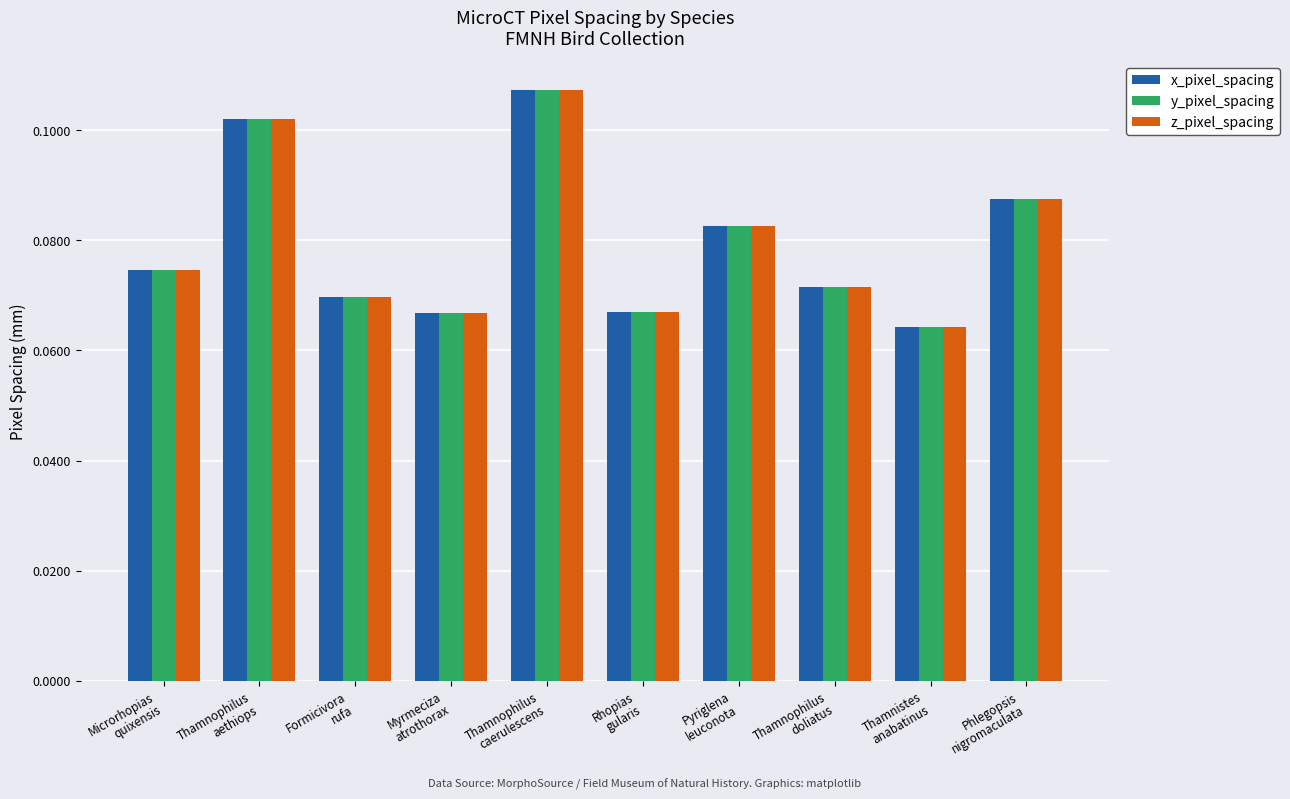

At how many categories does at least one series exceed 0?

10